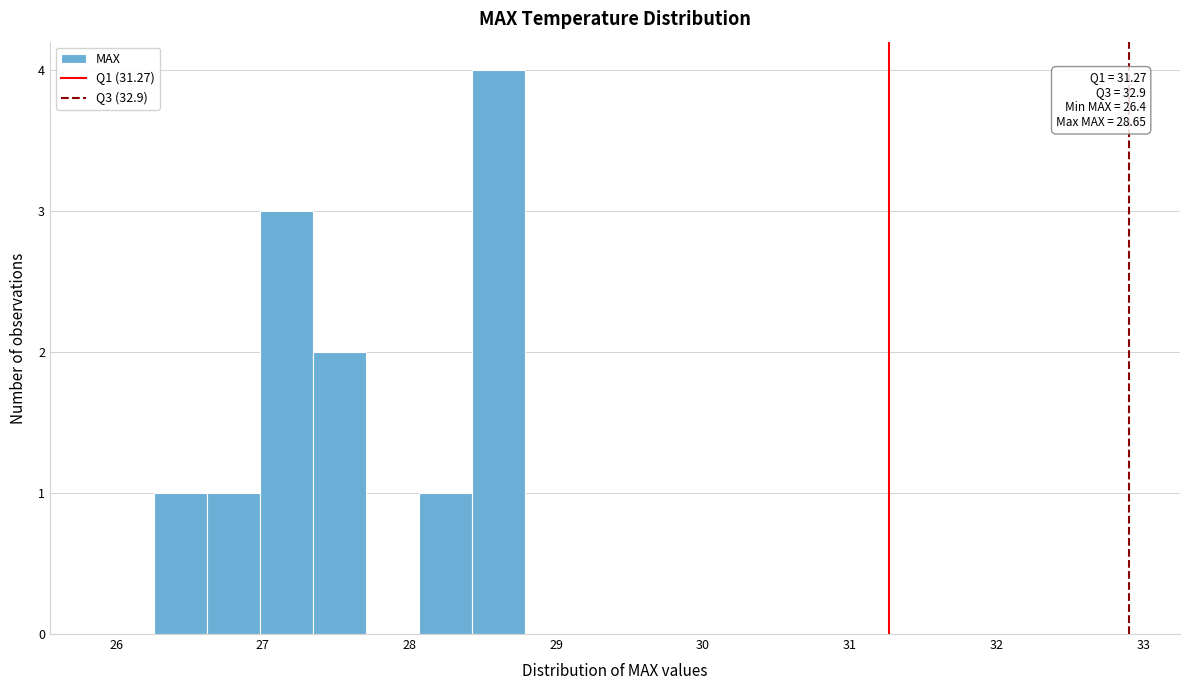

Around what value on the x-axis is the tallest bar? Give the approximate position of its centre, as read against the axis.

28.6